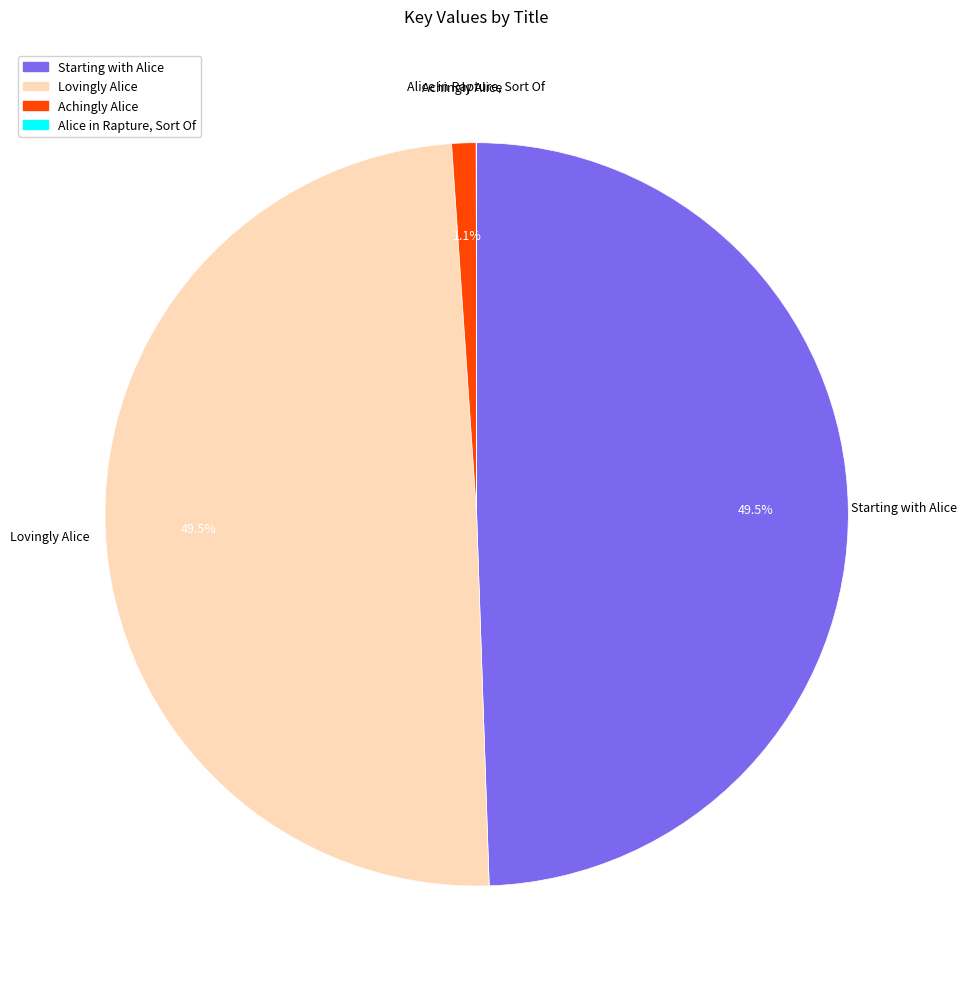

Does Achingly Alice account for over 50% of the chart?

No